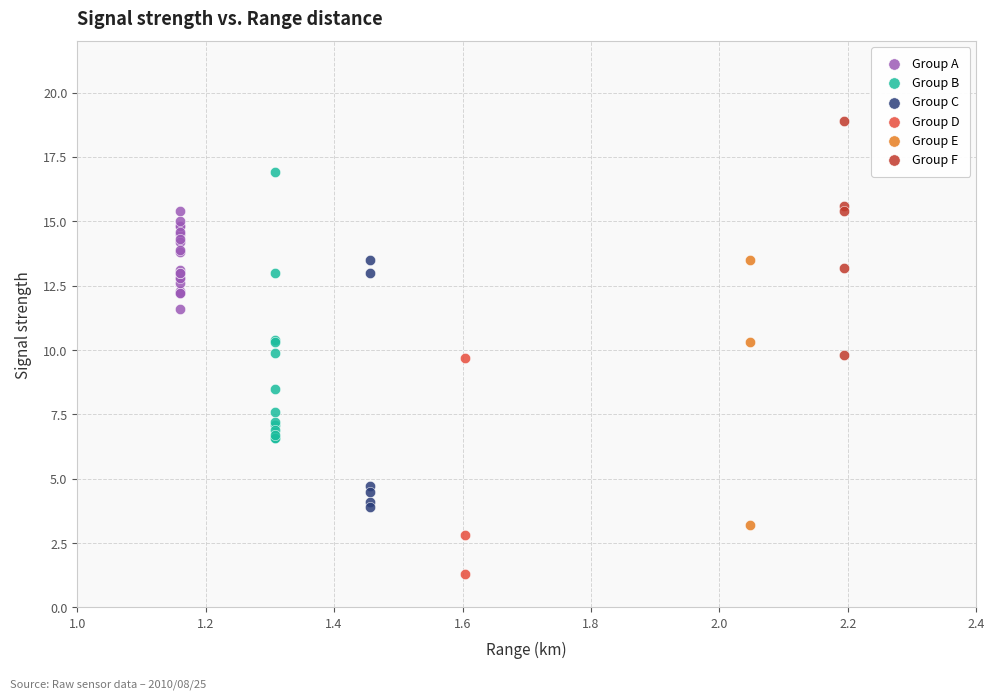

Which series reaches the minimum Y coordinate?

Group D